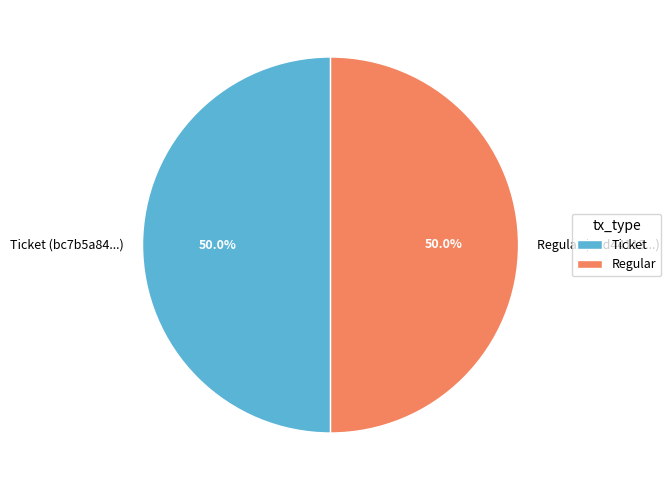

To the nearest percent, what portion does Regular represent?

50%